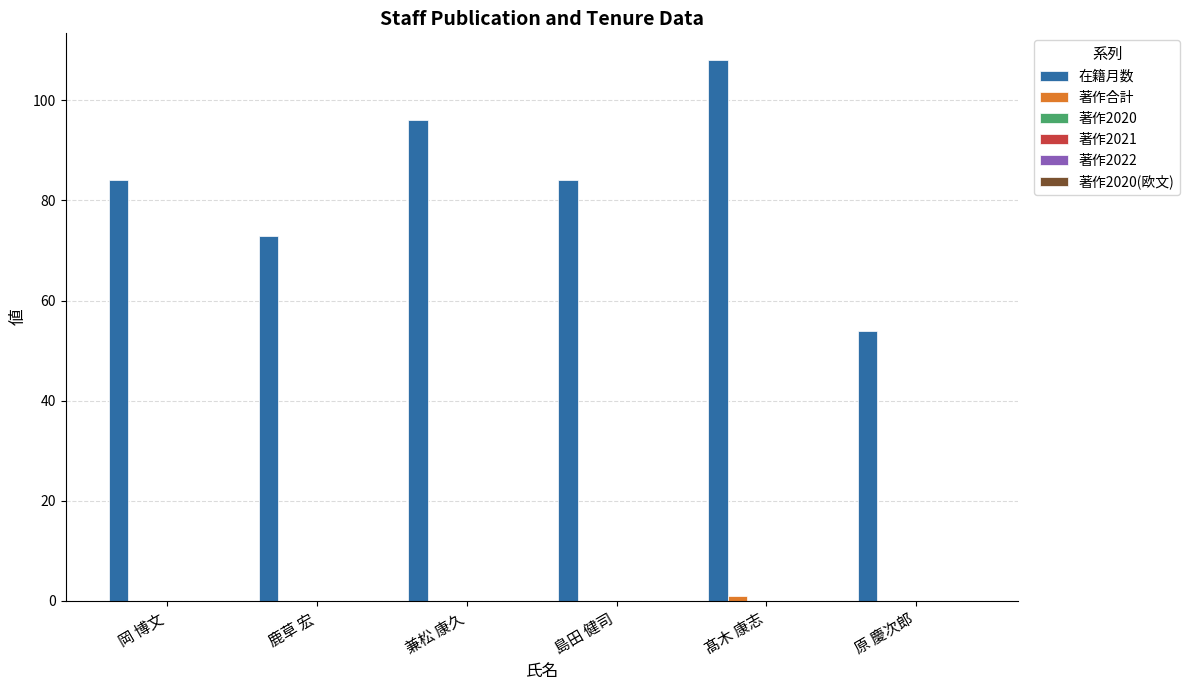

Which series has the largest total across all categories?

在籍月数